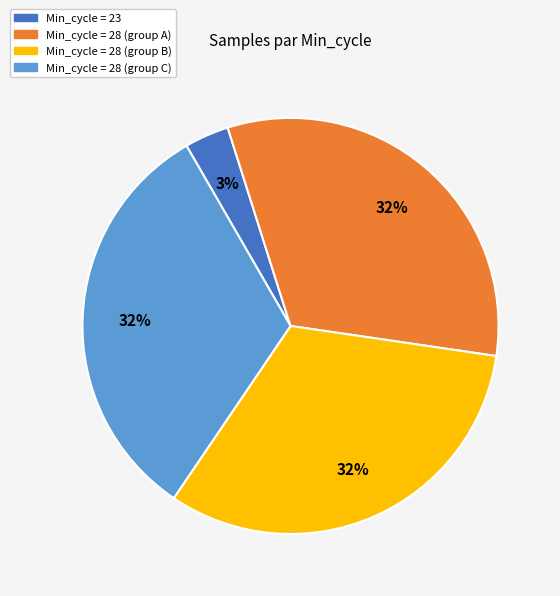

Does any single category account for the majority?

No